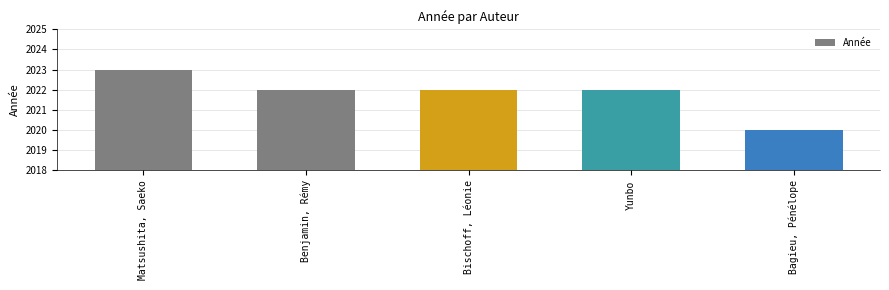

What is the difference between the second highest and minimum values?

2